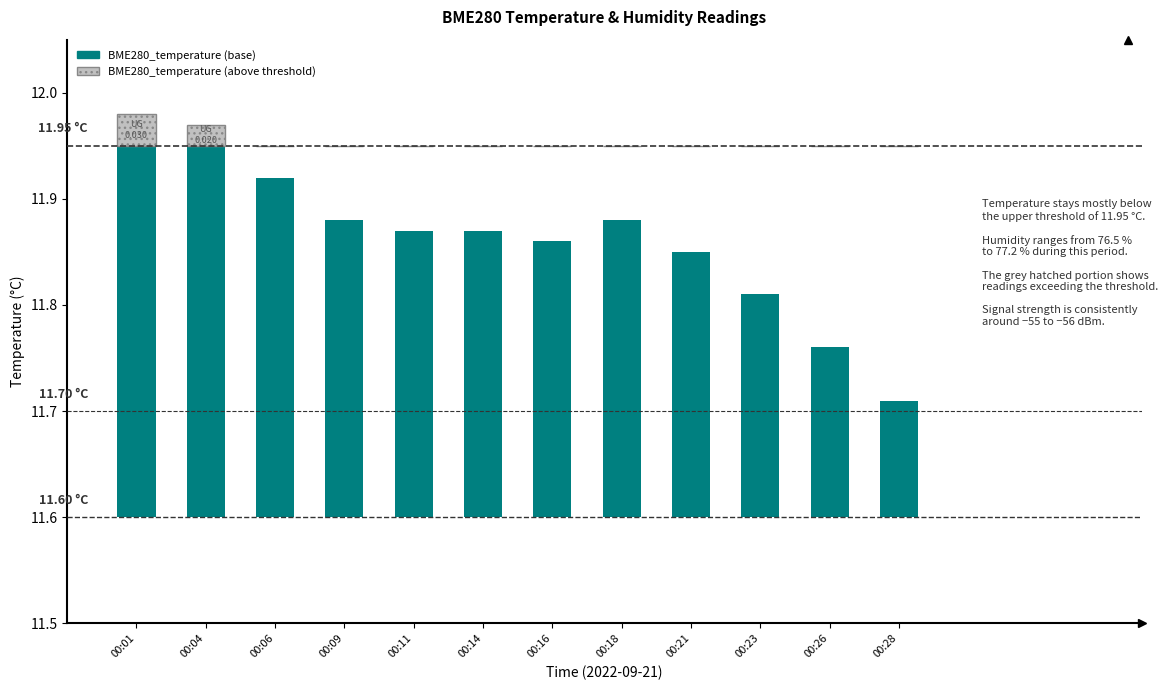

What are all the series names shown in the legend?

BME280_temperature (base), BME280_temperature (above threshold)